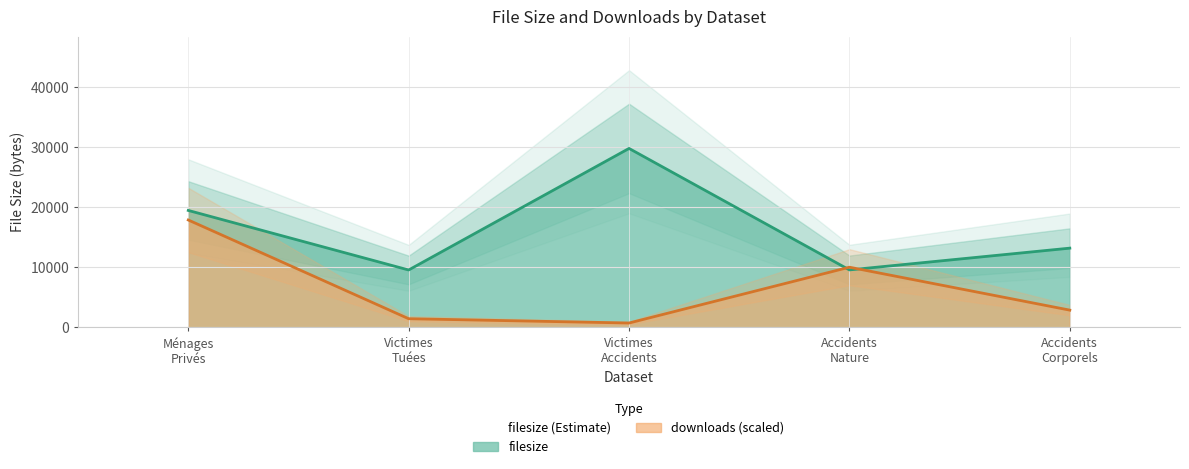

What is the maximum value for filesize?

29800.0